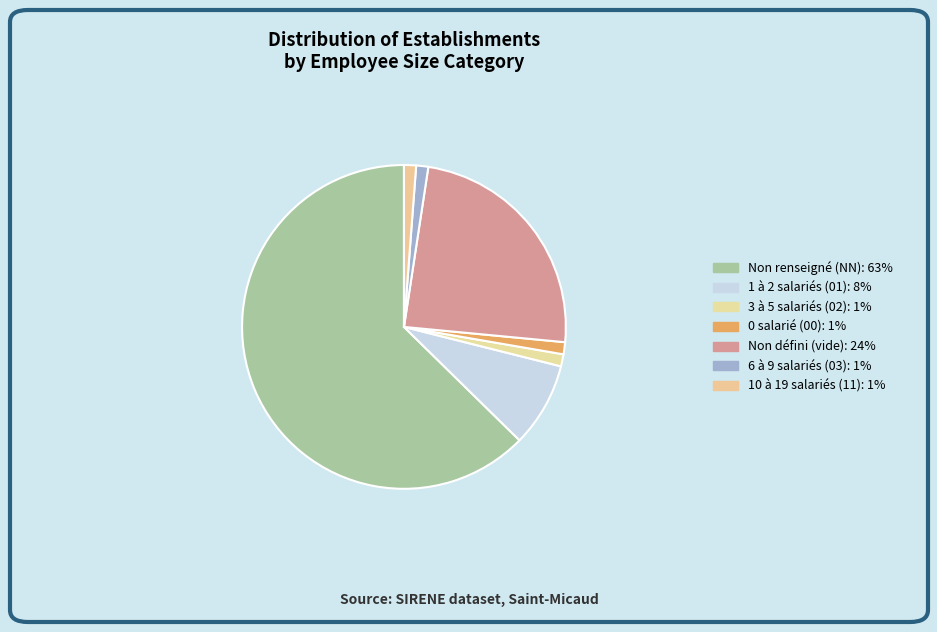

How many slices are in this pie chart?

7